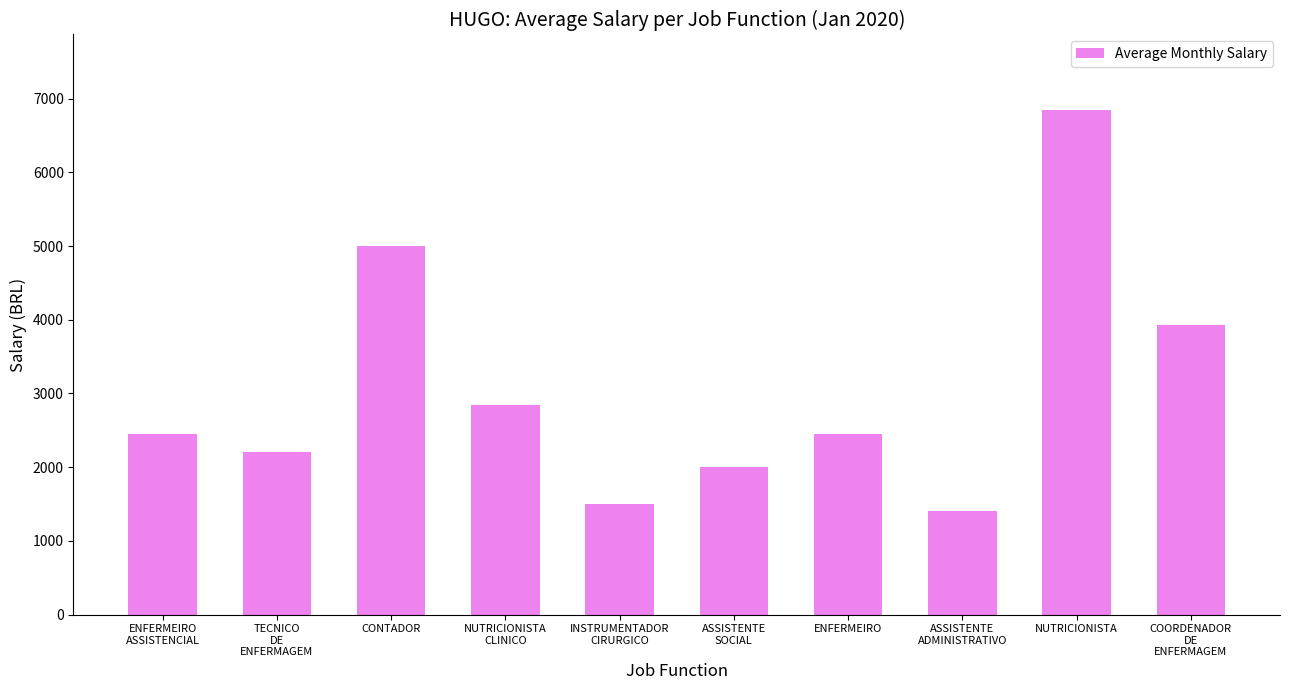

What is the average value?

3061.5